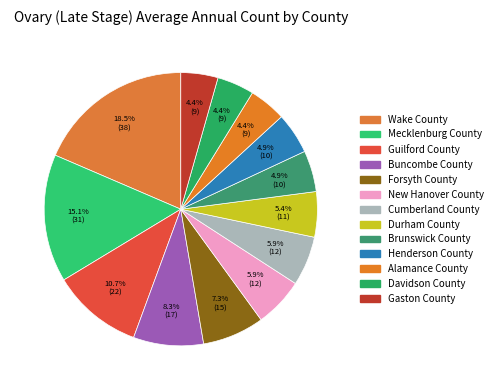

Which has a higher value, Alamance County or New Hanover County?

New Hanover County